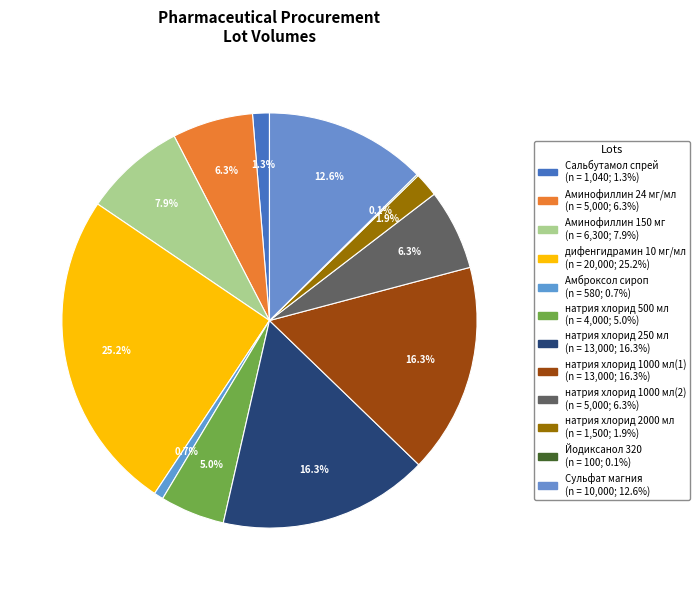

Rank the categories by value from lowest to highest.

Йодиксанол 320, Амброксол сироп, Сальбутамол спрей, натрия хлорид 2000 мл, натрия хлорид 500 мл, Аминофиллин 24 мг/мл, натрия хлорид 1000 мл(2), Аминофиллин 150 мг, Сульфат магния, натрия хлорид 250 мл, натрия хлорид 1000 мл(1), дифенгидрамин 10 мг/мл